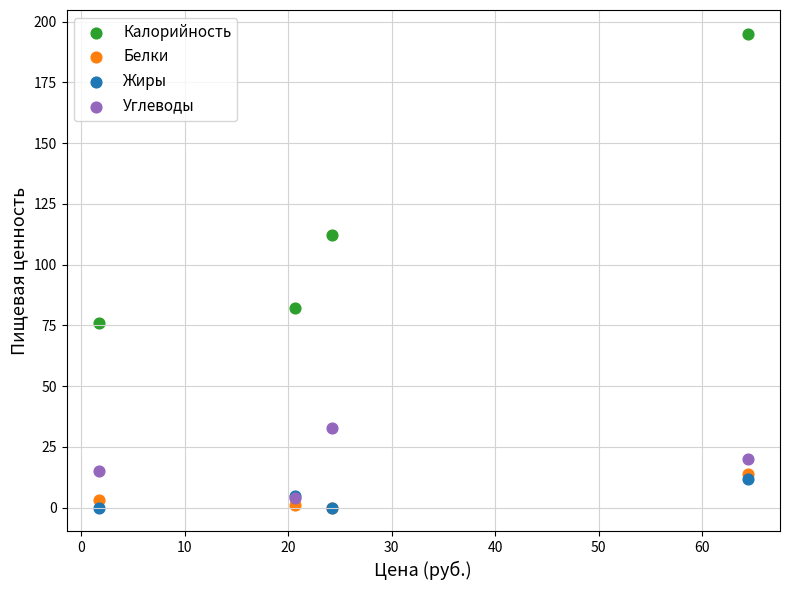

What are all the series names shown in the legend?

Калорийность, Белки, Жиры, Углеводы